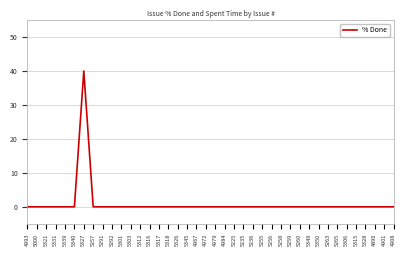

What position from the left is 5260?

30